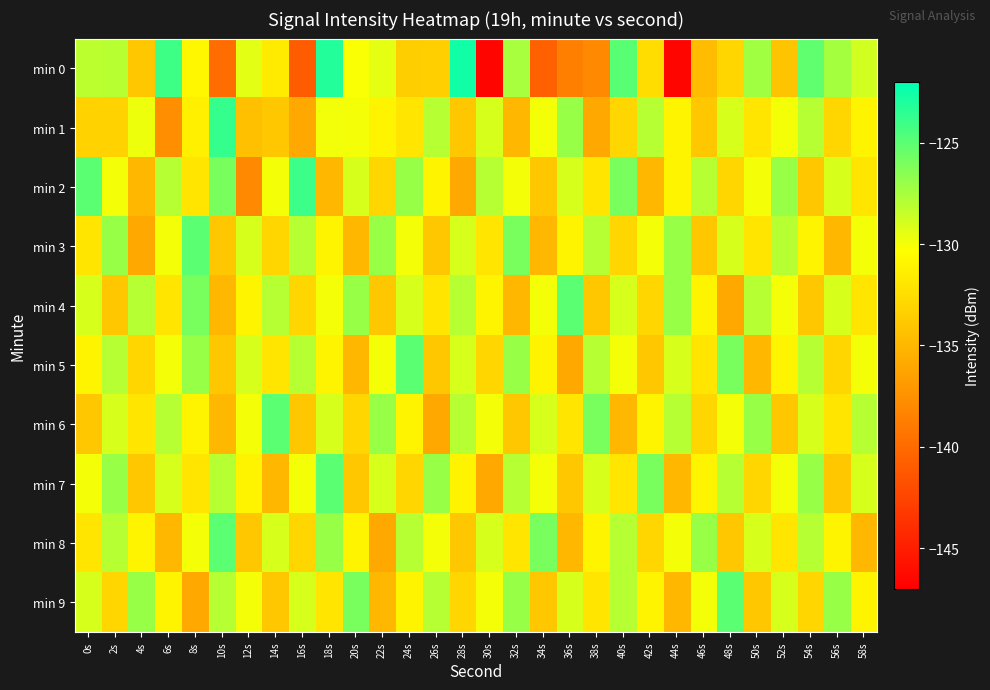

Between 30s and 58s, which series saw the biggest shift?

min 0